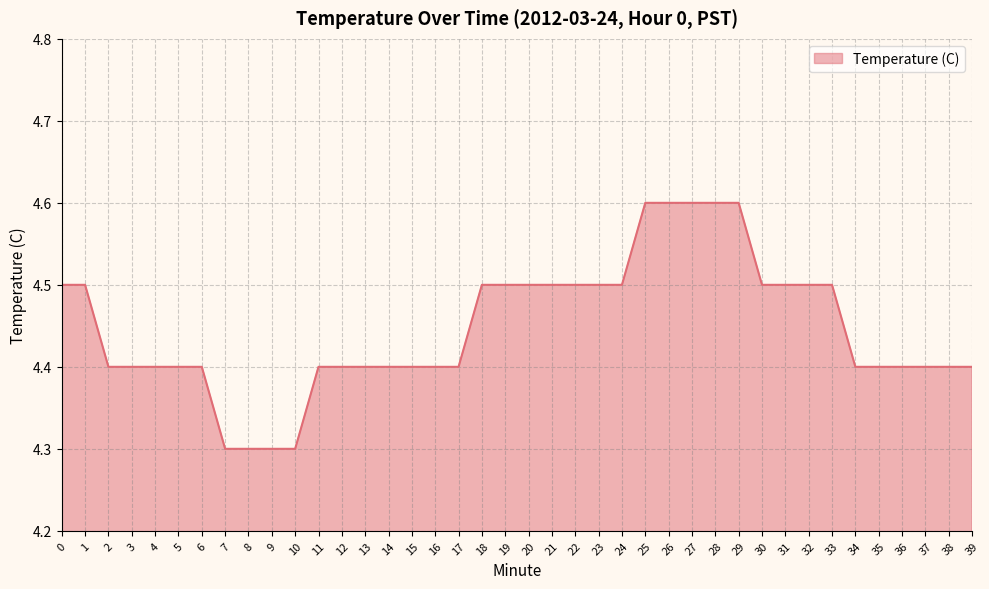

Is it true that the value at 4 is 7.4?

False